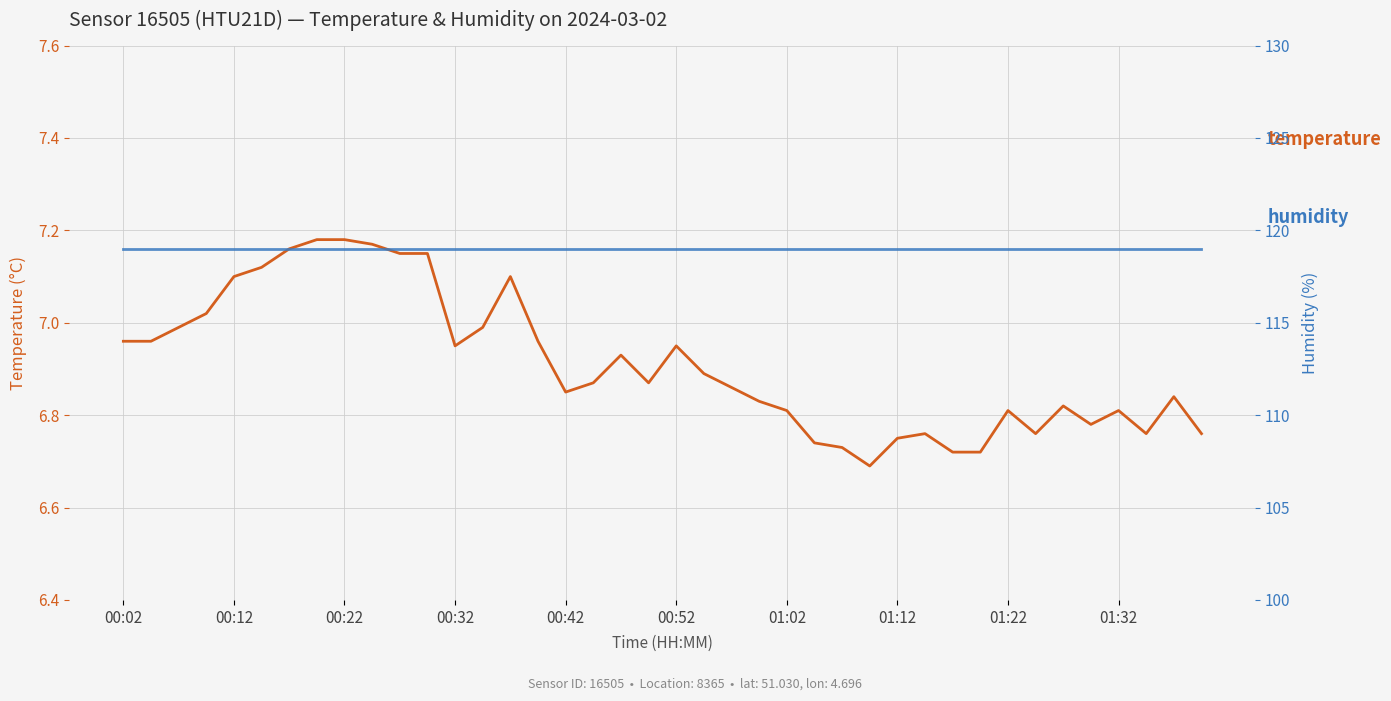

True or false: temperature and humidity cross at least once.

False